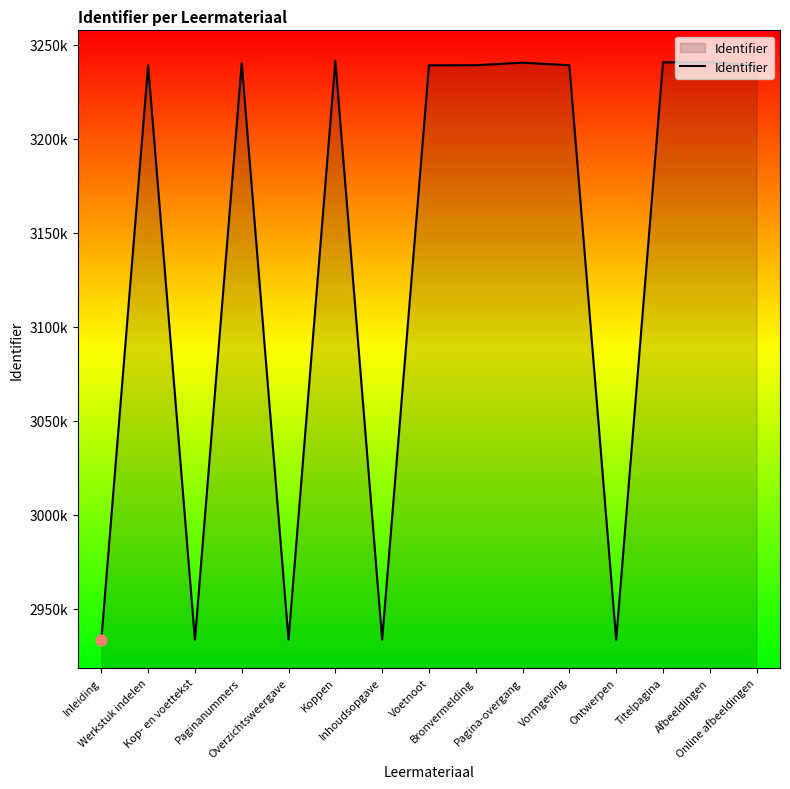

Approximately how many times larger is the value at Afbeeldingen compared to Vormgeving?

1.0